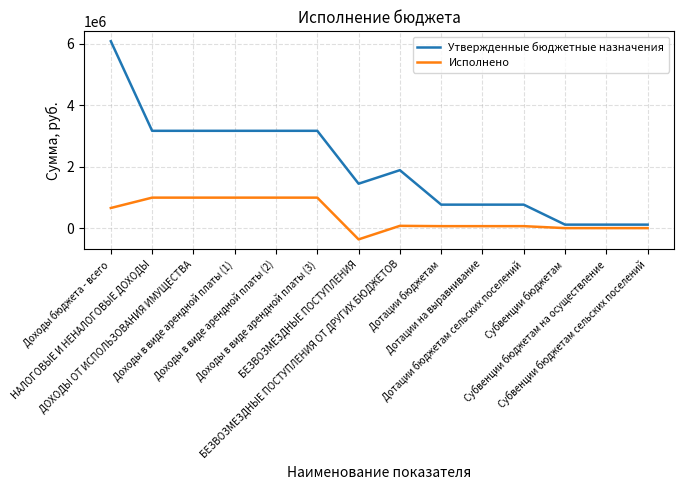

True or false: Утвержденные бюджетные назначения and Исполнено intersect in this chart.

False